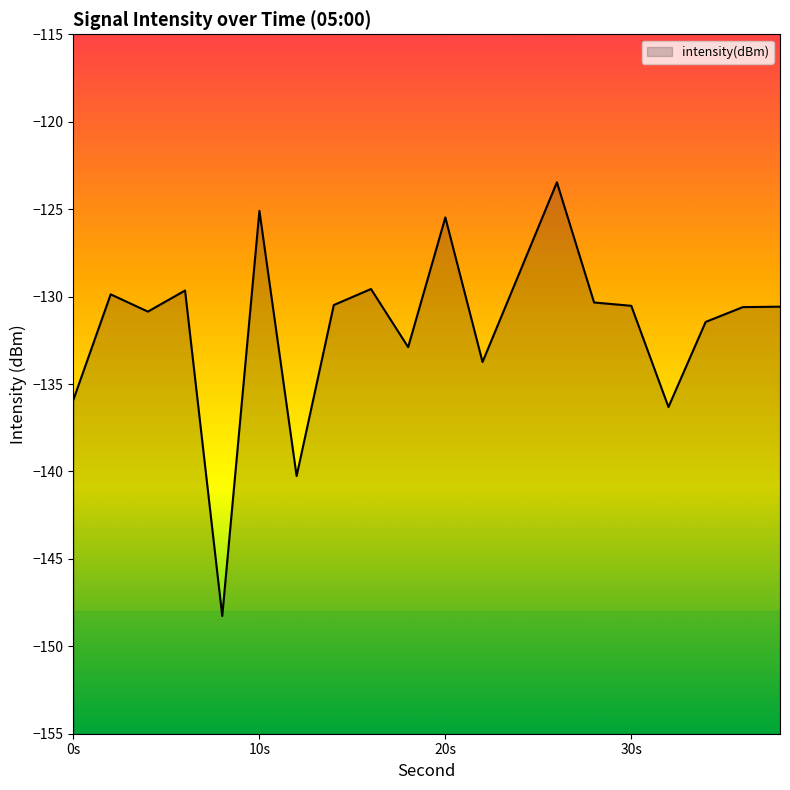

The chart shows a value of -83.3 at 26. True or false?

False